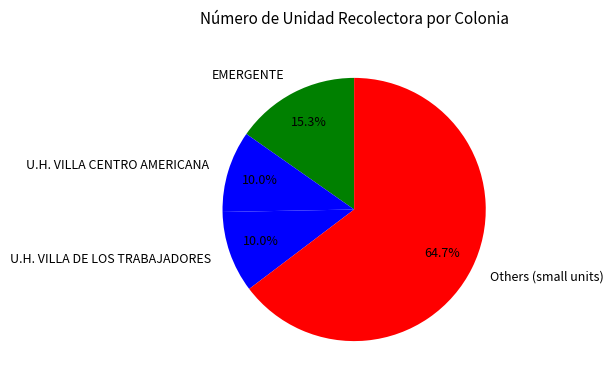

Count the number of slices in the pie.

4